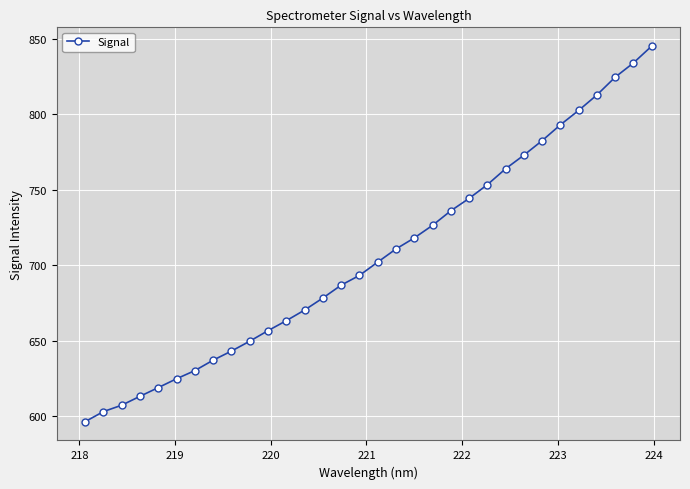

True or false: the data has more than 2 interior local peaks.

False